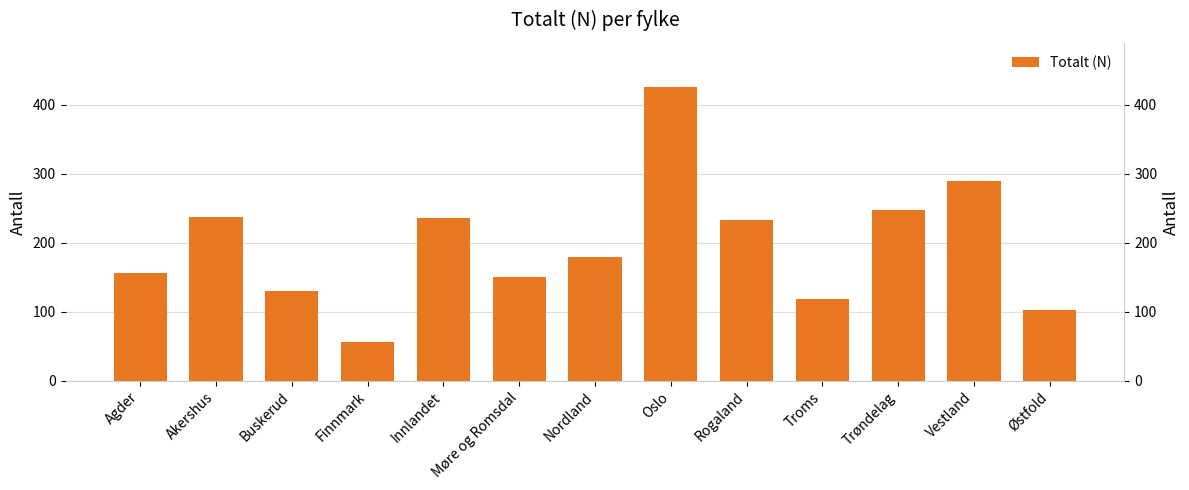

What is the label of the 4th bar from the right?

Troms